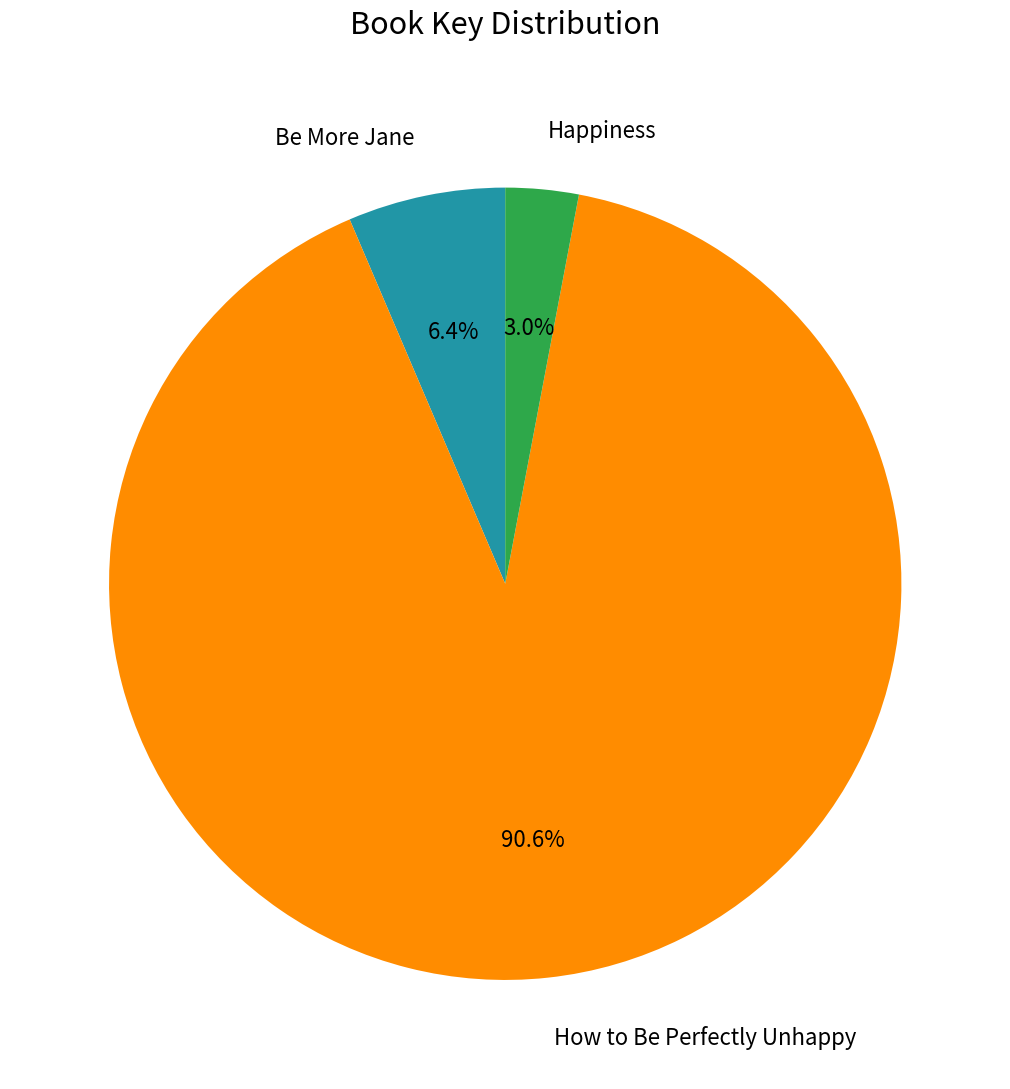

To the nearest percent, what is the combined percentage of How to Be Perfectly Unhappy and Happiness?

94%